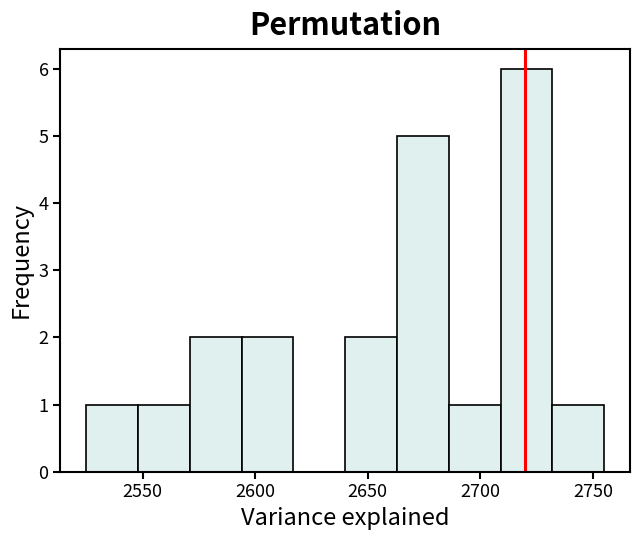

Reading left to right, transcribe this chart: for each bar, give the range it covers on the x-axis and its height. Neither the bar edges nor the heights are printed on the chart, so give them approximately, as read against the axes.

2525 to 2548: 1
2548 to 2571: 1
2571 to 2594: 2
2594 to 2617: 2
2617 to 2640: 0
2640 to 2663: 2
2663 to 2686: 5
2686 to 2709: 1
2709 to 2732: 6
2732 to 2755: 1